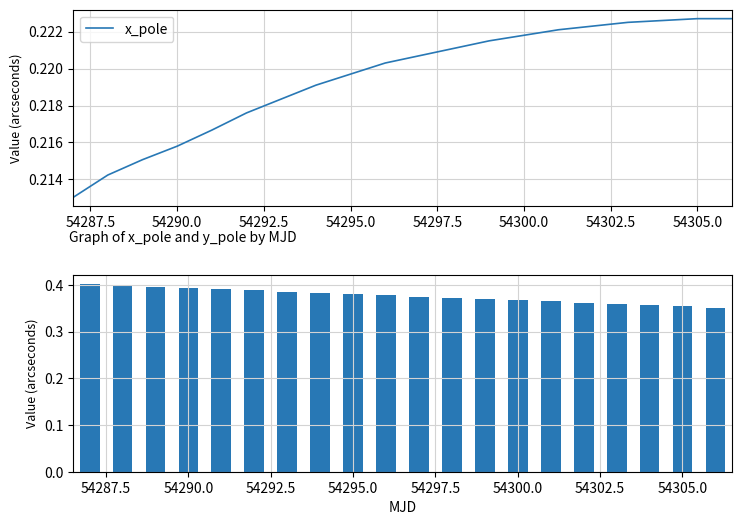

Reading left to right, list all the values displayed in this chart.

x_pole: 0.2	0.2	0.2	0.2	0.2	0.2	0.2	0.2	0.2	0.2	0.2	0.2	0.2	0.2	0.2	0.2	0.2	0.2	0.2	0.2
y_pole: 0.4	0.4	0.4	0.4	0.4	0.4	0.4	0.4	0.4	0.4	0.4	0.4	0.4	0.4	0.4	0.4	0.4	0.4	0.4	0.4